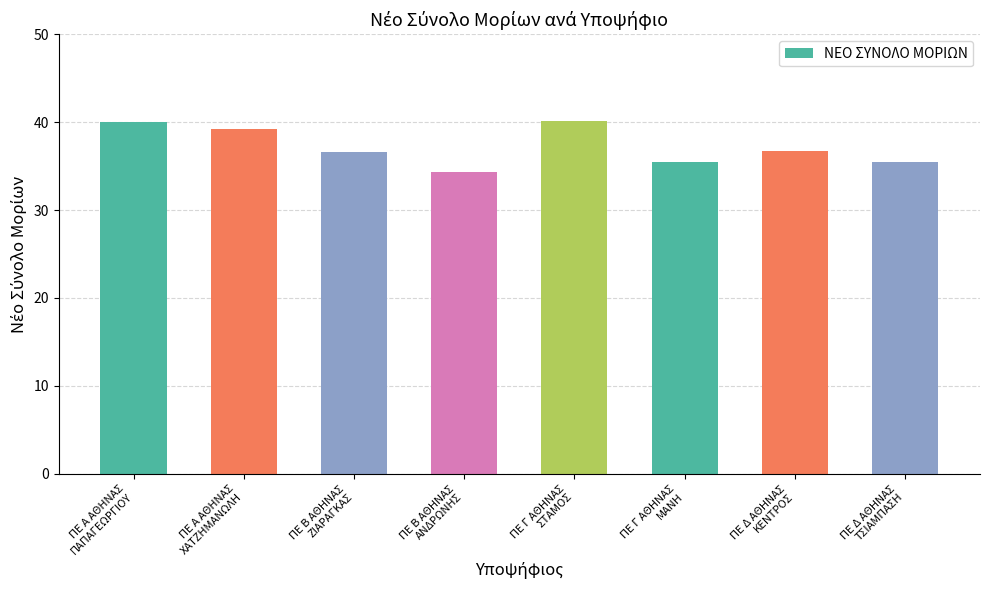

What is the maximum value shown in the chart?

40.1